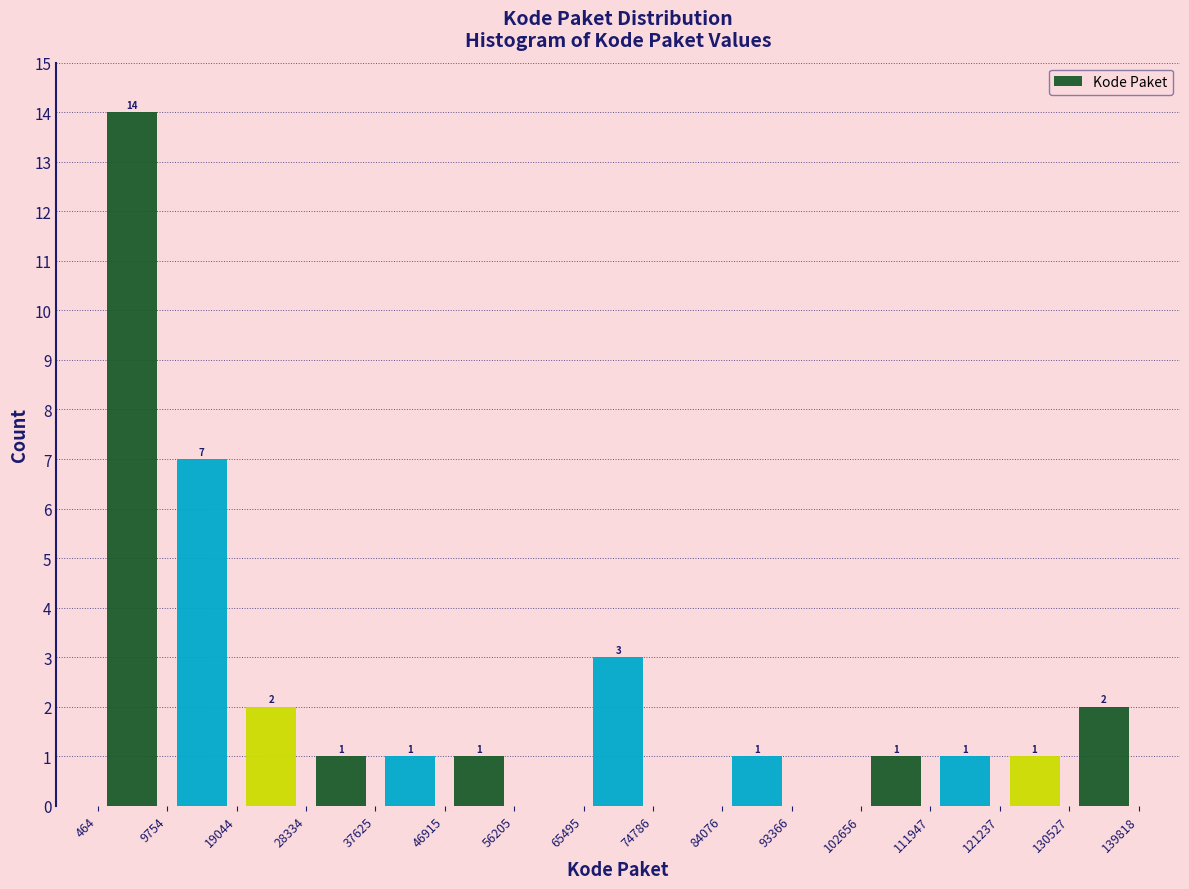

Which range on the x-axis has the tallest bar?

464 to 9754